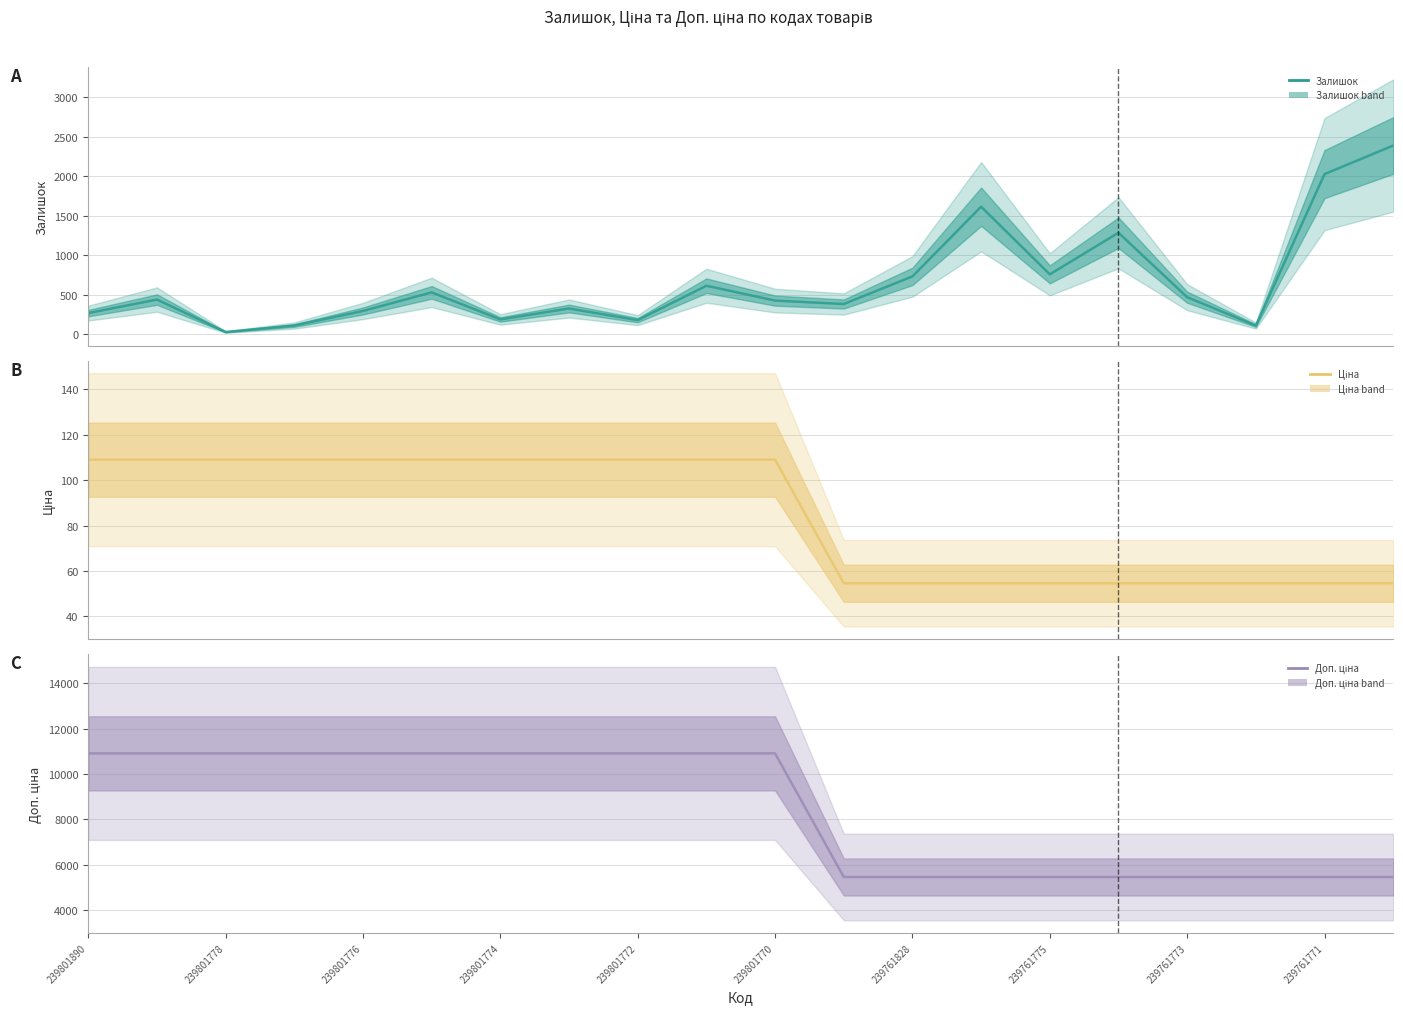

True or false: Доп. ціна has a value of 5452.0 at 15.

True